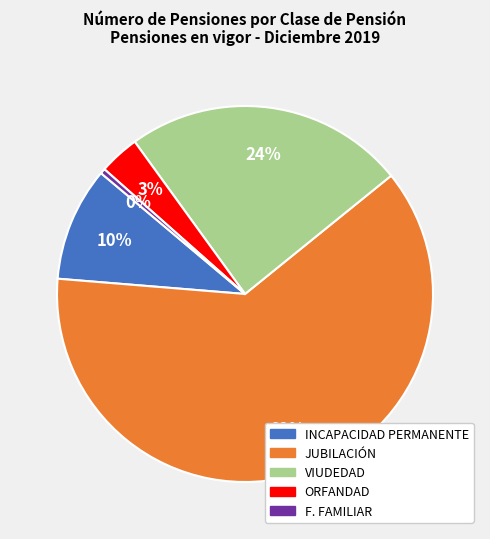

Rank the categories by value from highest to lowest.

JUBILACIÓN, VIUDEDAD, INCAPACIDAD PERMANENTE, ORFANDAD, F. FAMILIAR